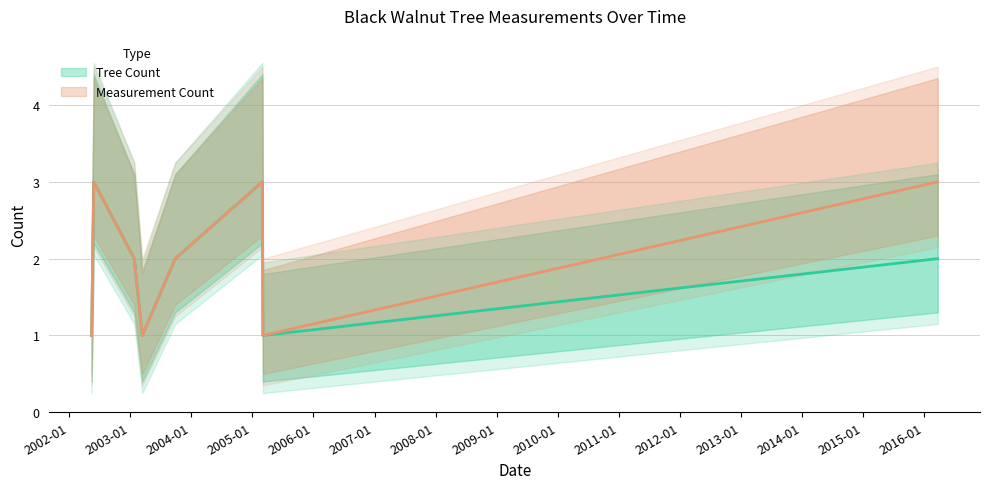

Reading left to right, transcribe all the data shown in this chart.

Tree Count: 1	3	2	1	2	3	1	2
Measurement Count: 1	3	2	1	2	3	1	3